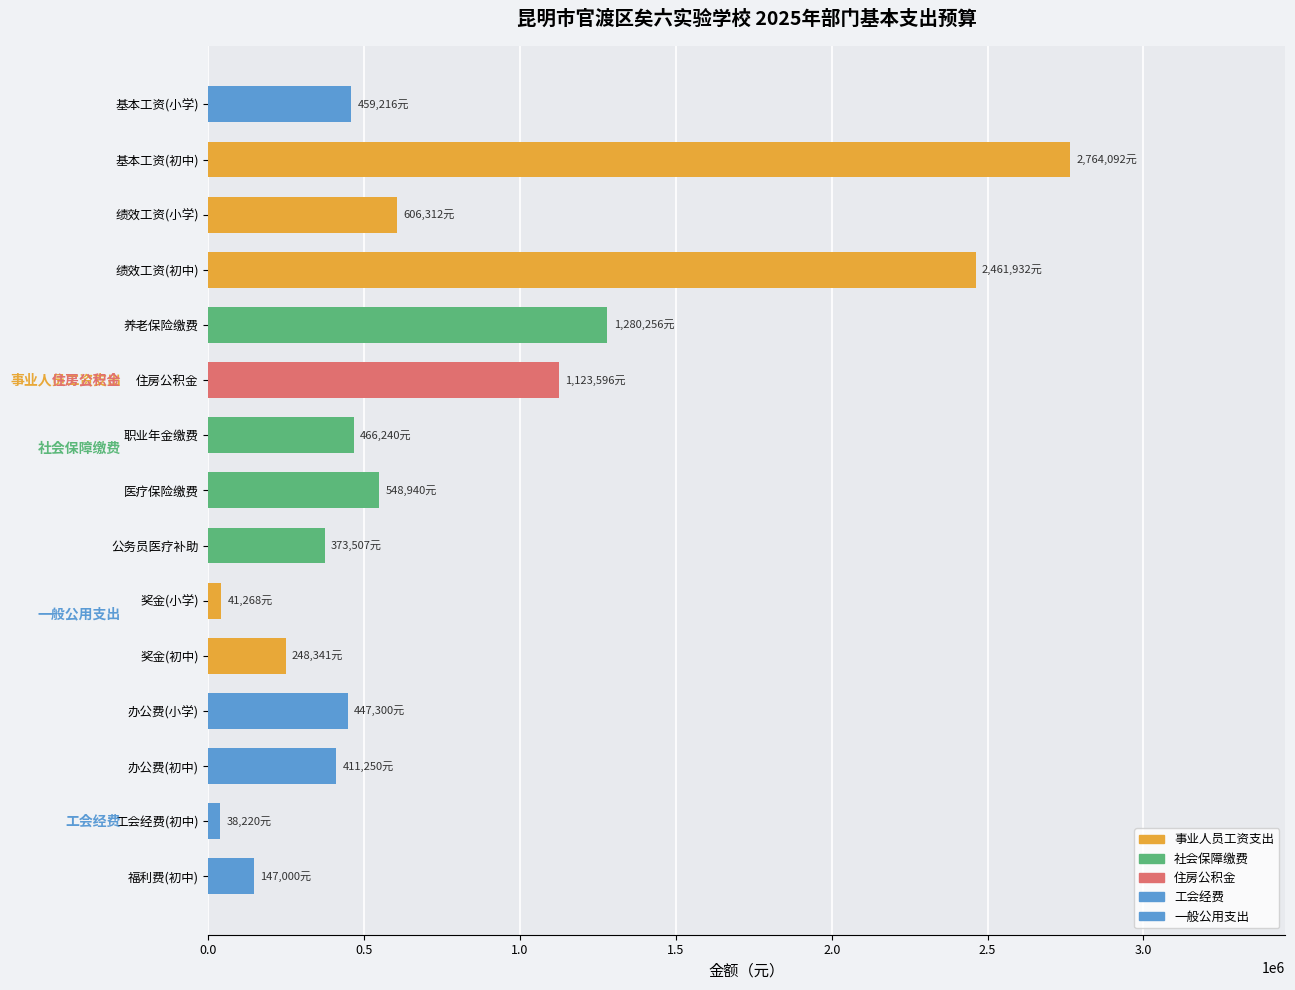

Count the number of categories in the chart.

15